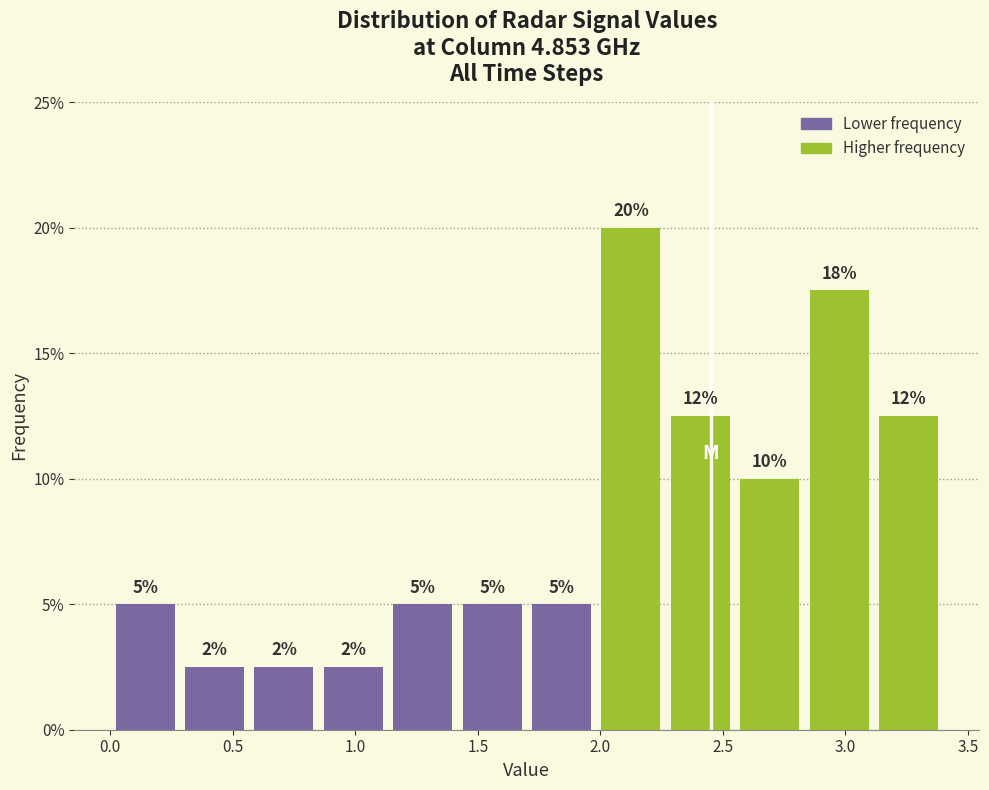

Which range on the x-axis has the tallest bar?

2.00 to 2.25